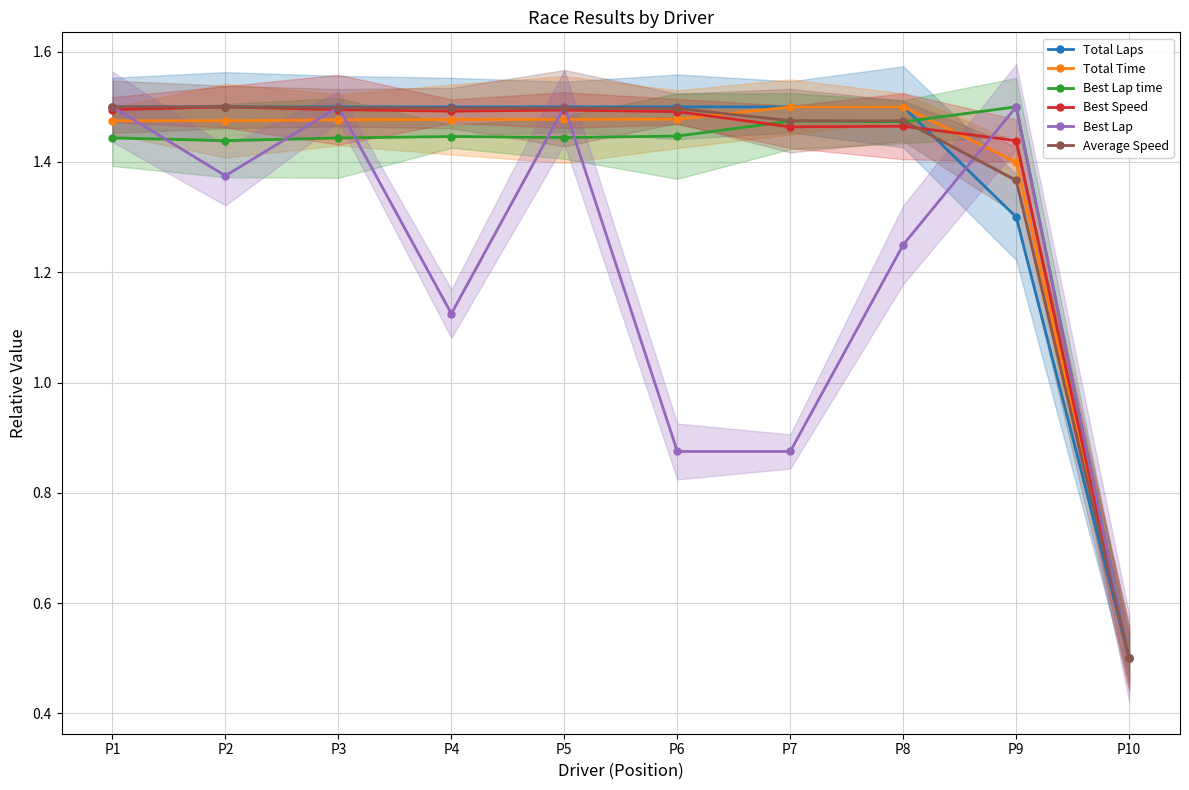

Reading left to right, transcribe all the data shown in this chart.

Total Laps: P1=1.5	P2=1.5	P3=1.5	P4=1.5	P5=1.5	P6=1.5	P7=1.5	P8=1.5	P9=1.3	P10=0.5
Total Time: P1=1.5	P2=1.5	P3=1.5	P4=1.5	P5=1.5	P6=1.5	P7=1.5	P8=1.5	P9=1.4	P10=0.5
Best Lap time: P1=1.4	P2=1.4	P3=1.4	P4=1.4	P5=1.4	P6=1.4	P7=1.5	P8=1.5	P9=1.5	P10=0.5
Best Speed: P1=1.5	P2=1.5	P3=1.5	P4=1.5	P5=1.5	P6=1.5	P7=1.5	P8=1.5	P9=1.4	P10=0.5
Best Lap: P1=1.5	P2=1.4	P3=1.5	P4=1.1	P5=1.5	P6=0.9	P7=0.9	P8=1.2	P9=1.5	P10=0.5
Average Speed: P1=1.5	P2=1.5	P3=1.5	P4=1.5	P5=1.5	P6=1.5	P7=1.5	P8=1.5	P9=1.4	P10=0.5